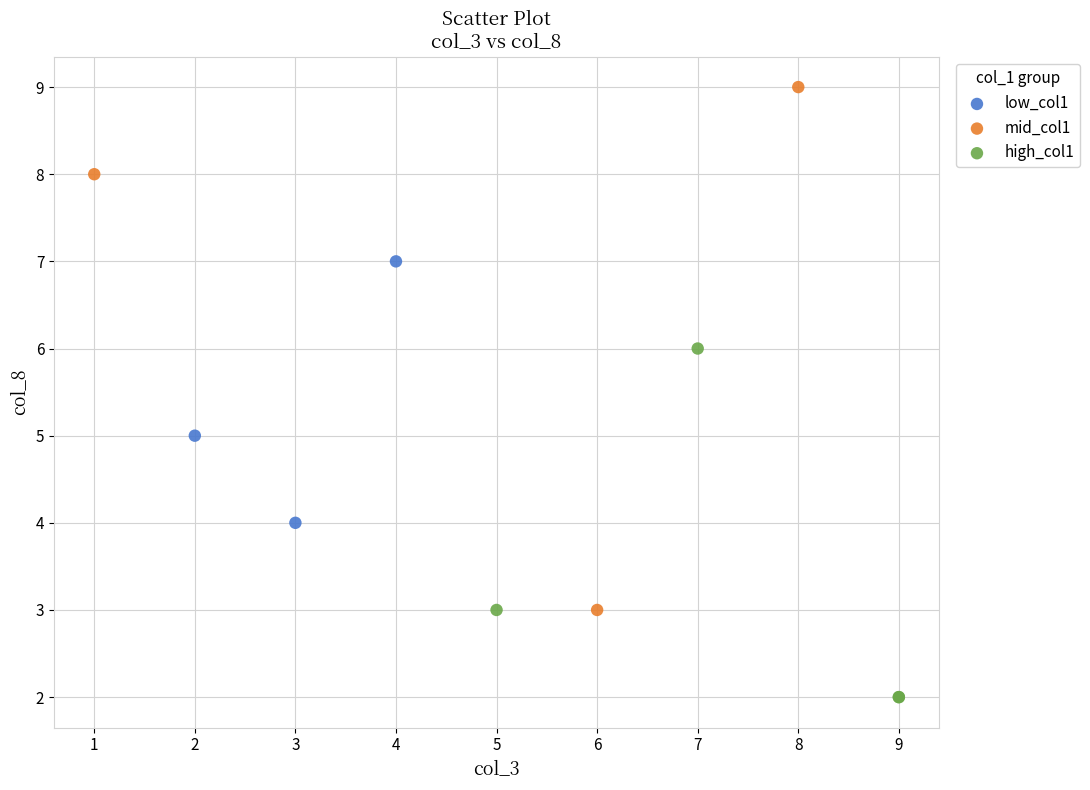

Which series reaches the minimum Y coordinate?

high_col1